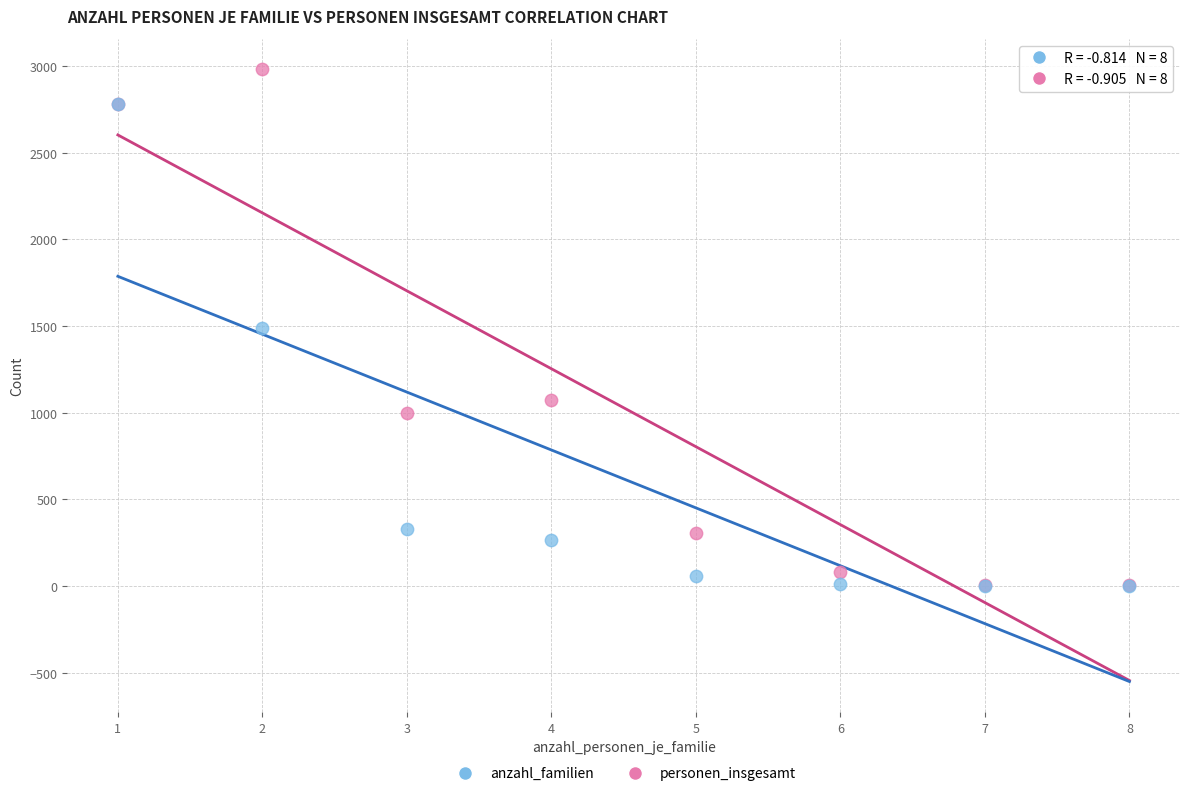

In the anzahl_familien series, what Y value is closest to 1389?

1490